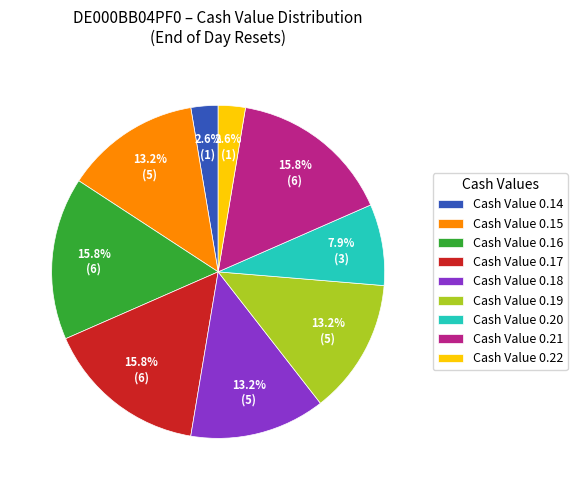

Is the sum of Cash Value 0.16 and Cash Value 0.14 greater than half?

No